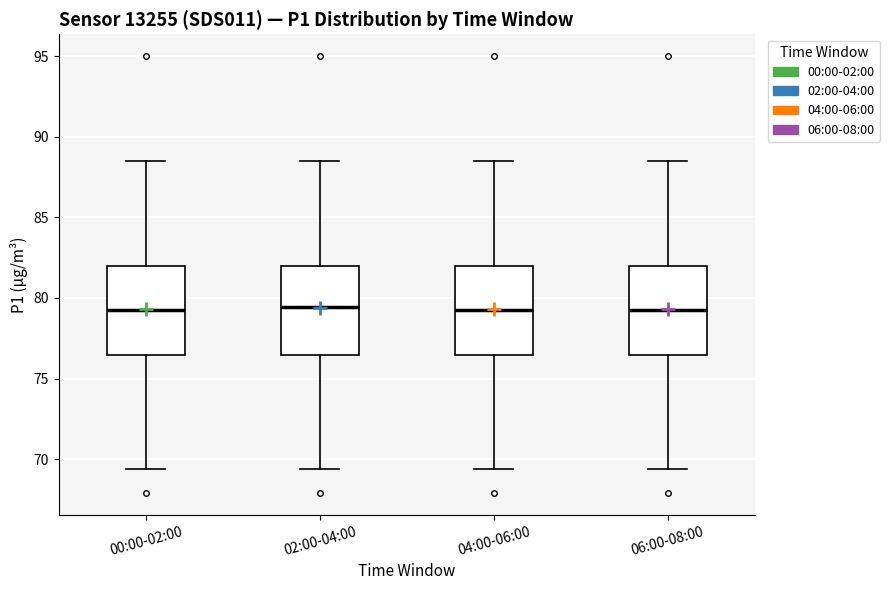

Where is the upper edge of the box for 02:00-04:00 on the y-axis? The values are not printed on the chart, so give them approximately, as read against the axis.

82.0